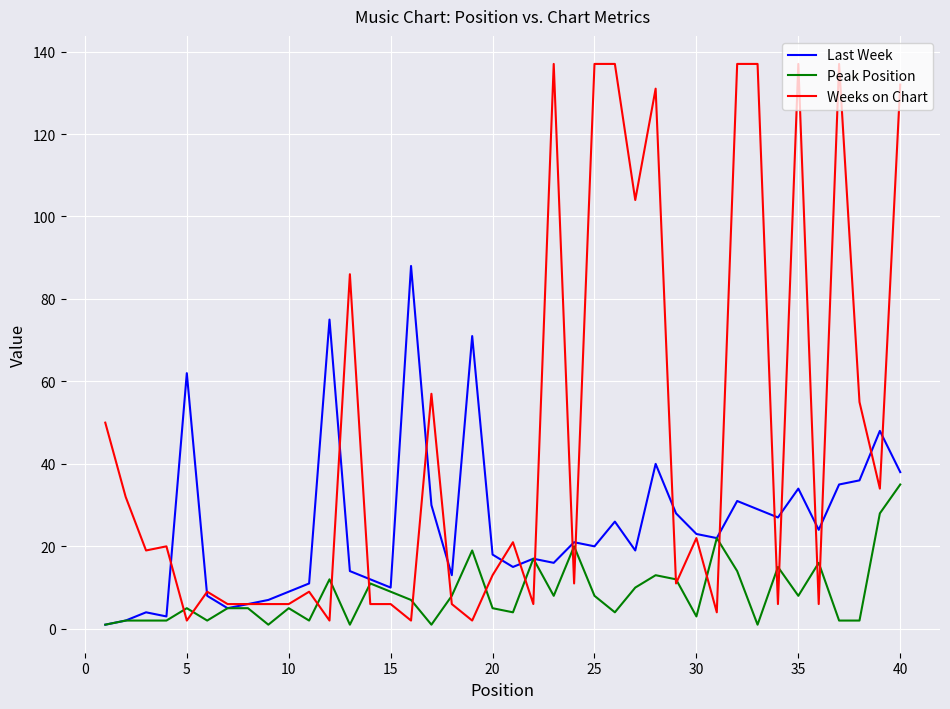

What is the average value of the Weeks on Chart series?

46